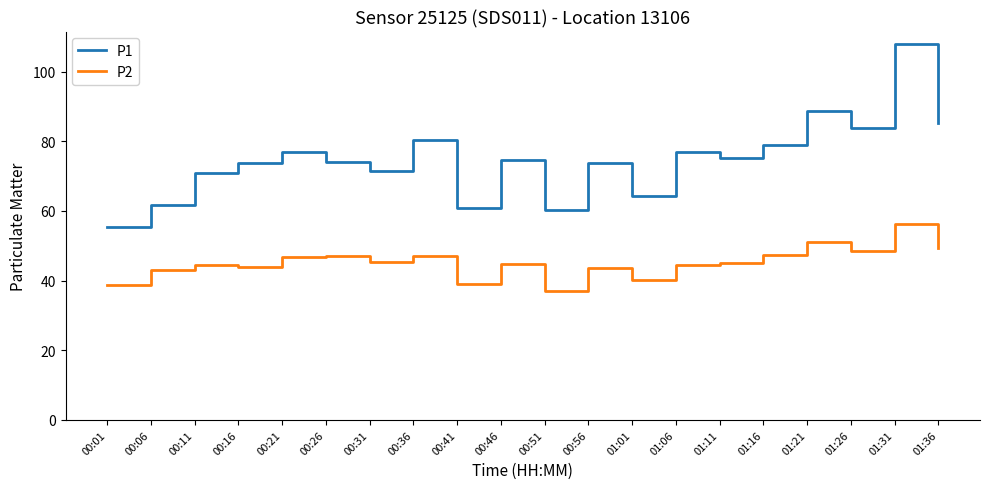

At which category is the sum across all series the highest?

01:31